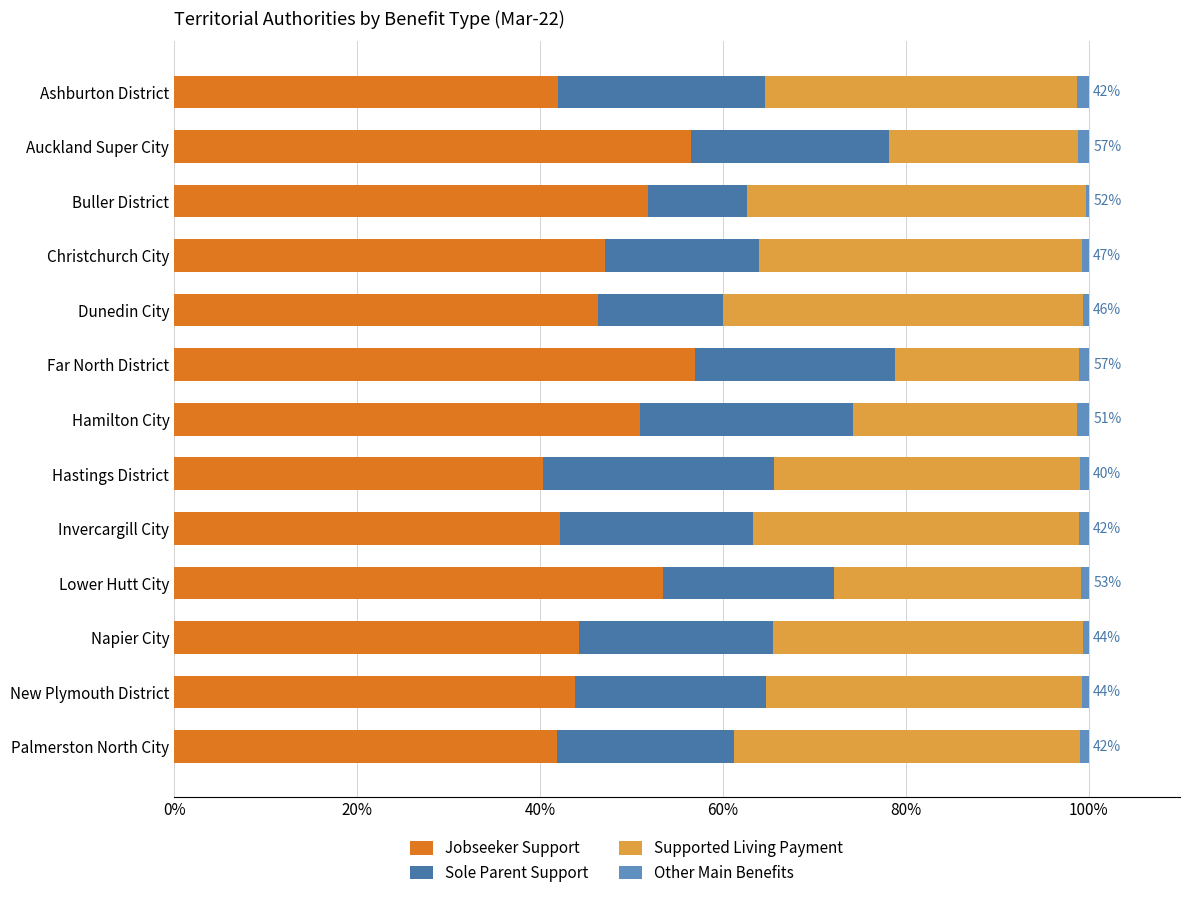

What is the highest value of the Jobseeker Support series?

57.0